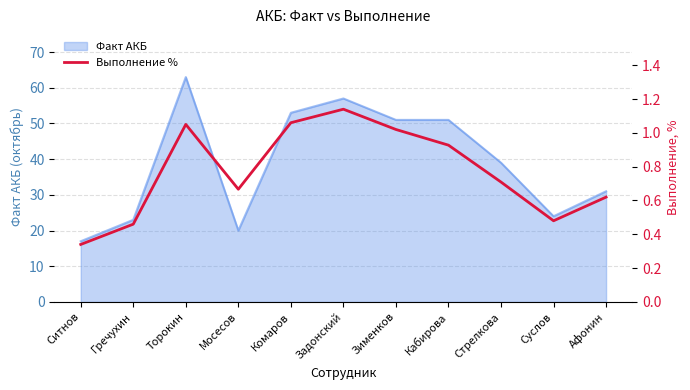

What is the label of the 7th point from the right?

Комаров